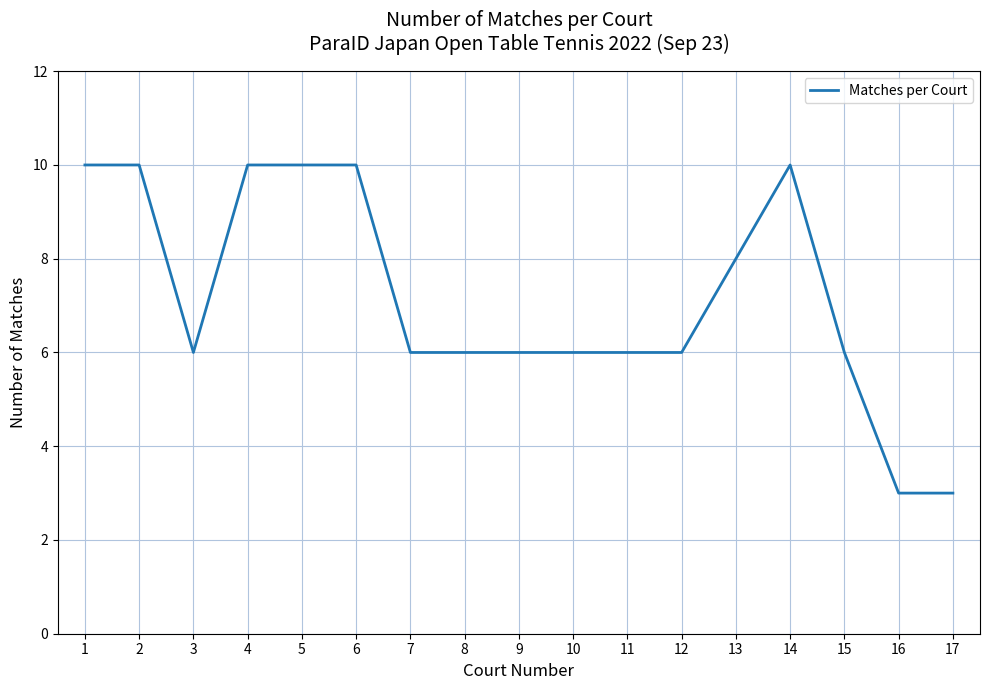

Is it true that the value at 3 is 6?

True